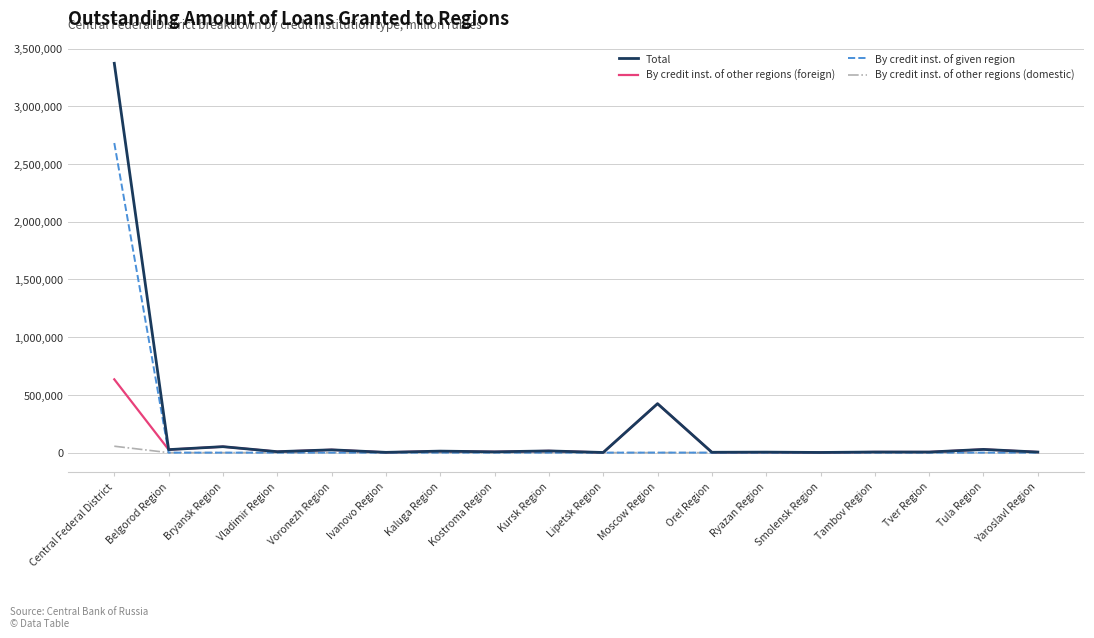

What is the difference between the maximum and second lowest values in the By credit inst. of other regions (domestic) series?

55636